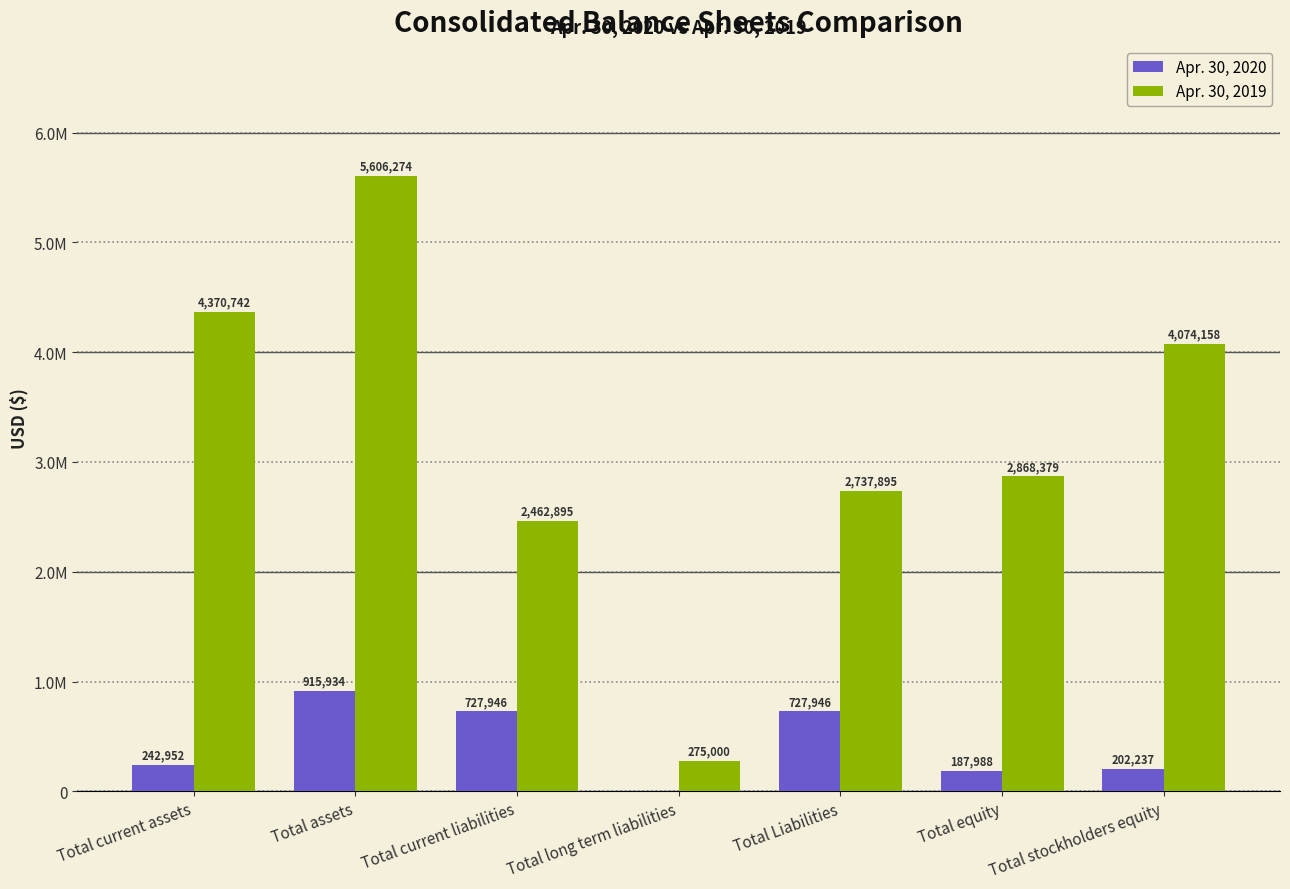

Are the bars grouped side by side (vs. stacked)?

Yes